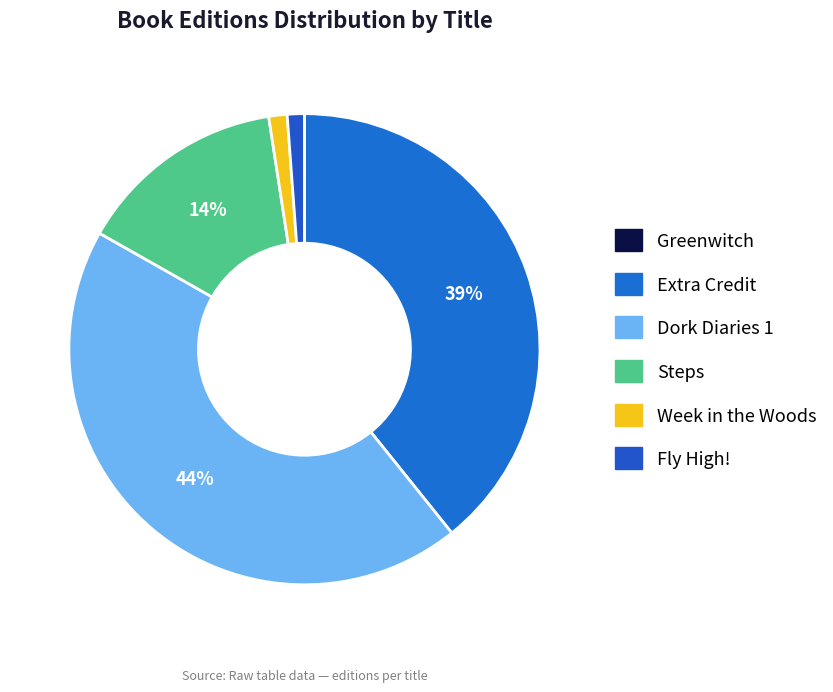

Does Dork Diaries 1 account for over 50% of the chart?

No